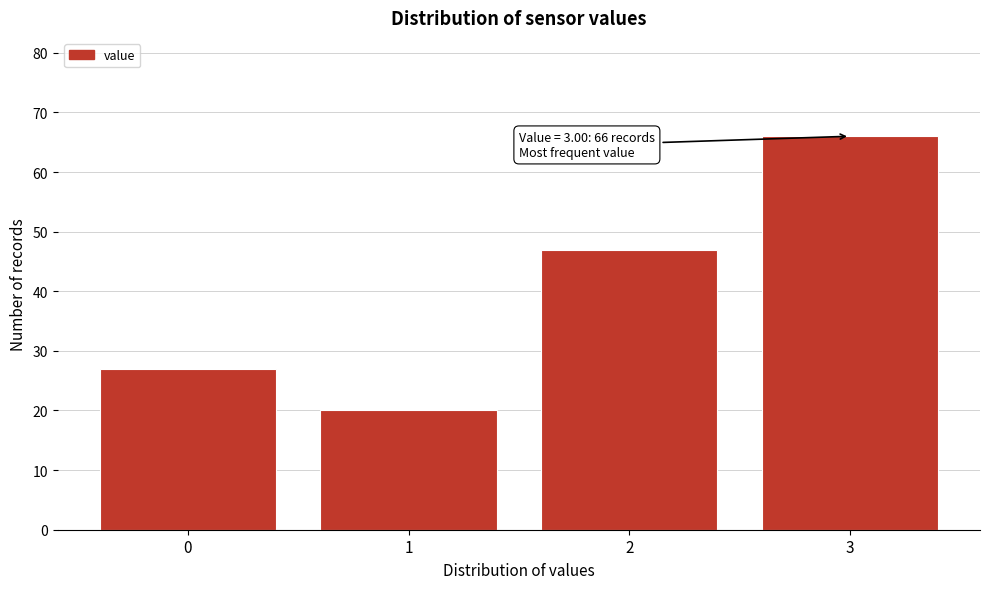

Reading left to right, transcribe all the data shown in this chart.

27	20	47	66